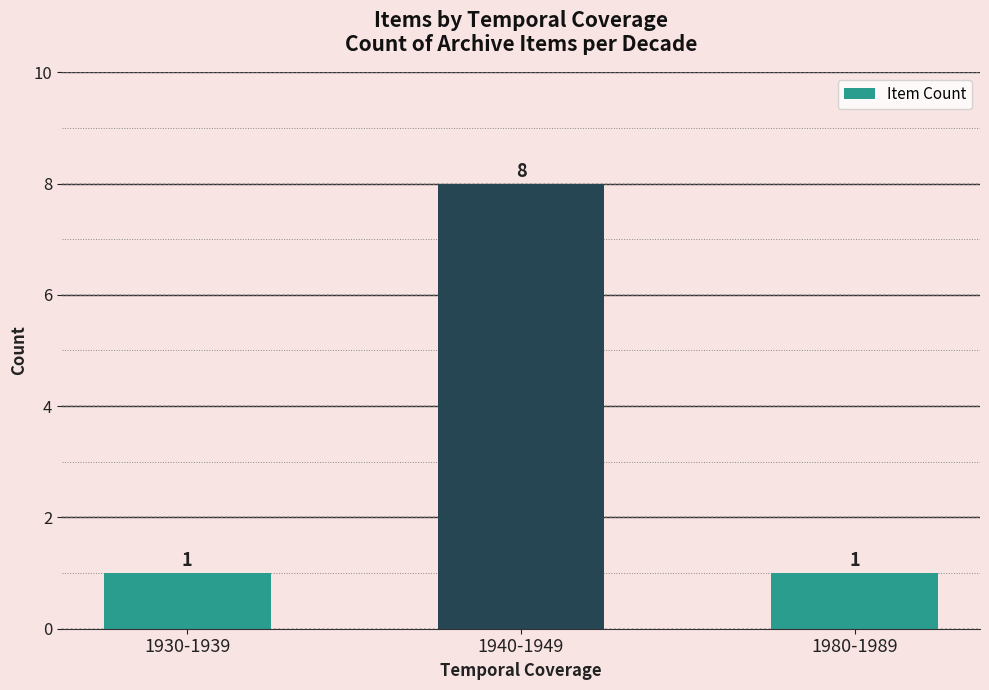

How many categories are shown in the chart?

3